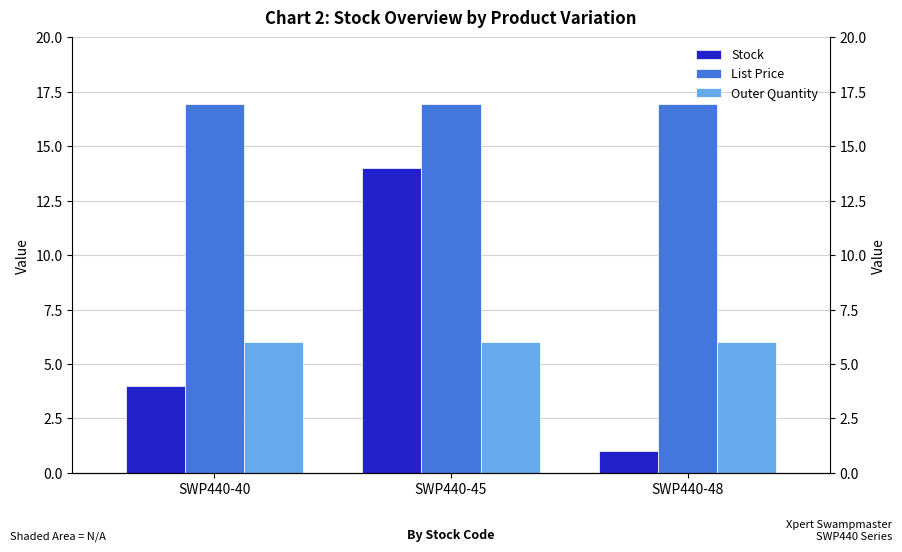

Rank the categories by Outer Quantity value from highest to lowest.

SWP440-40, SWP440-45, SWP440-48